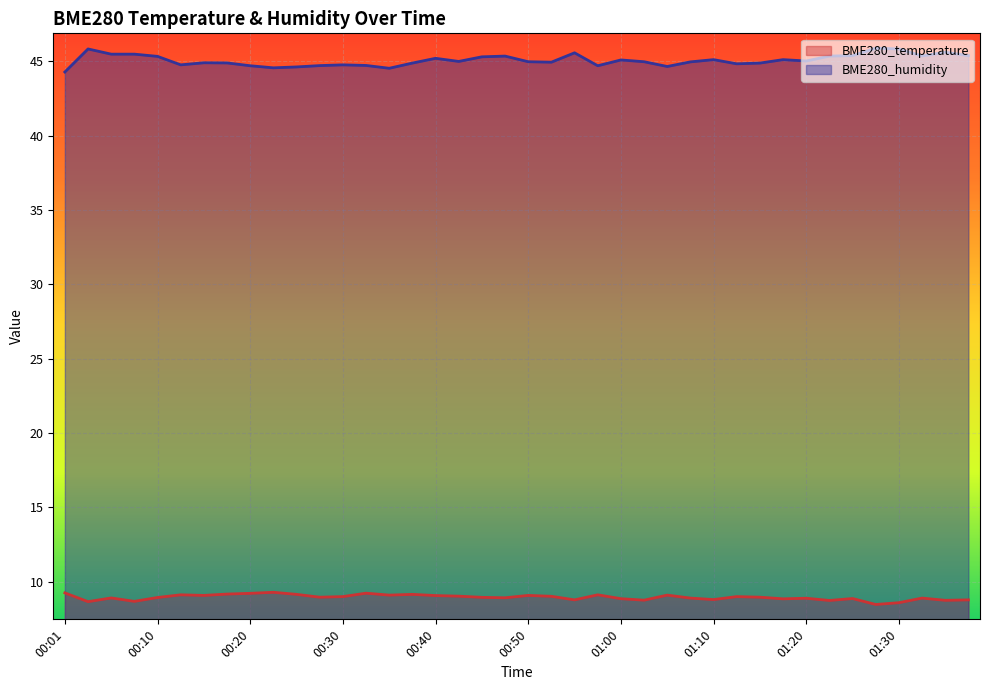

The BME280_temperature series shows 11.8 at 01:02. True or false?

False